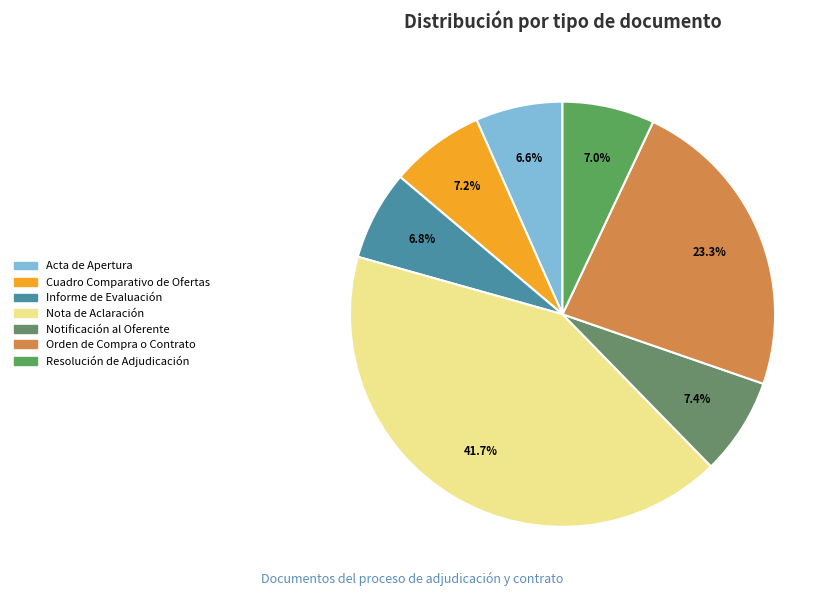

What percentage is the Notificación al Oferente slice, to the nearest percent?

7%